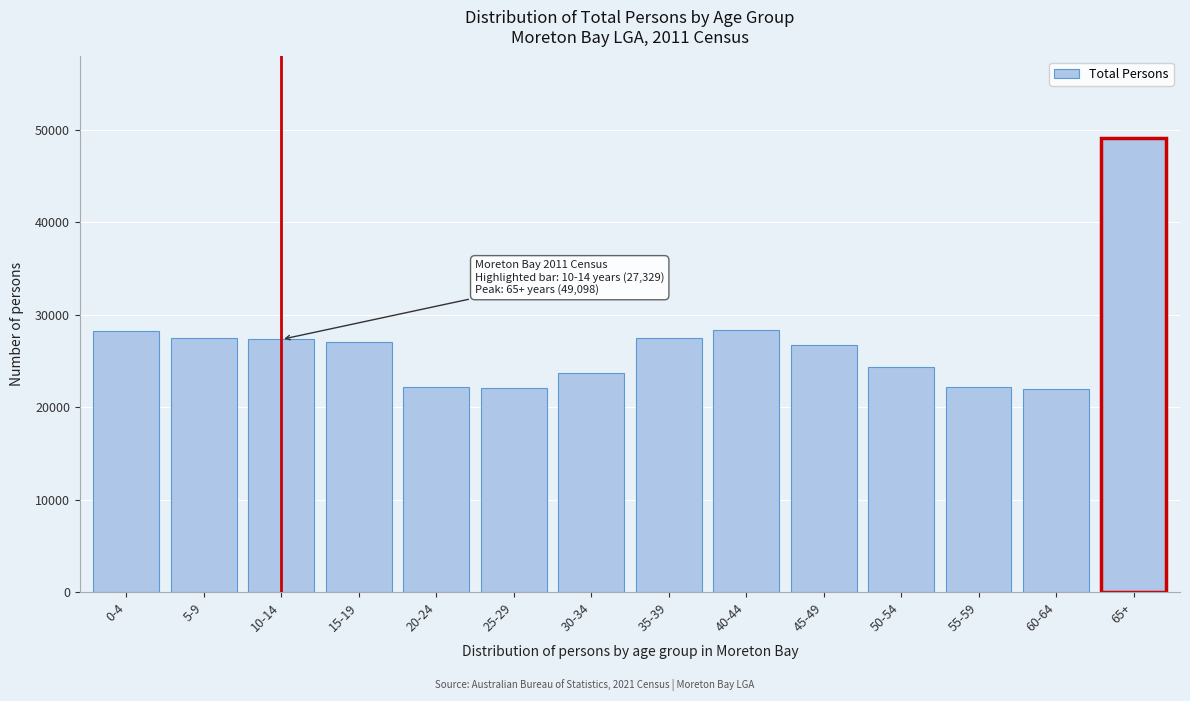

The value at 35-39 is 27441. True or false?

True